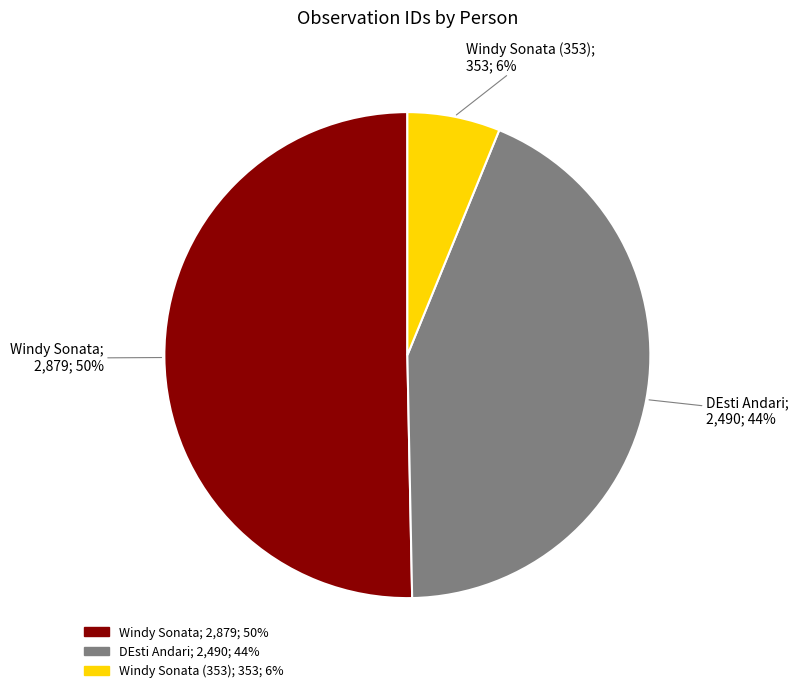

To the nearest percent, what is the difference between the largest and smallest slice percentages?

44%